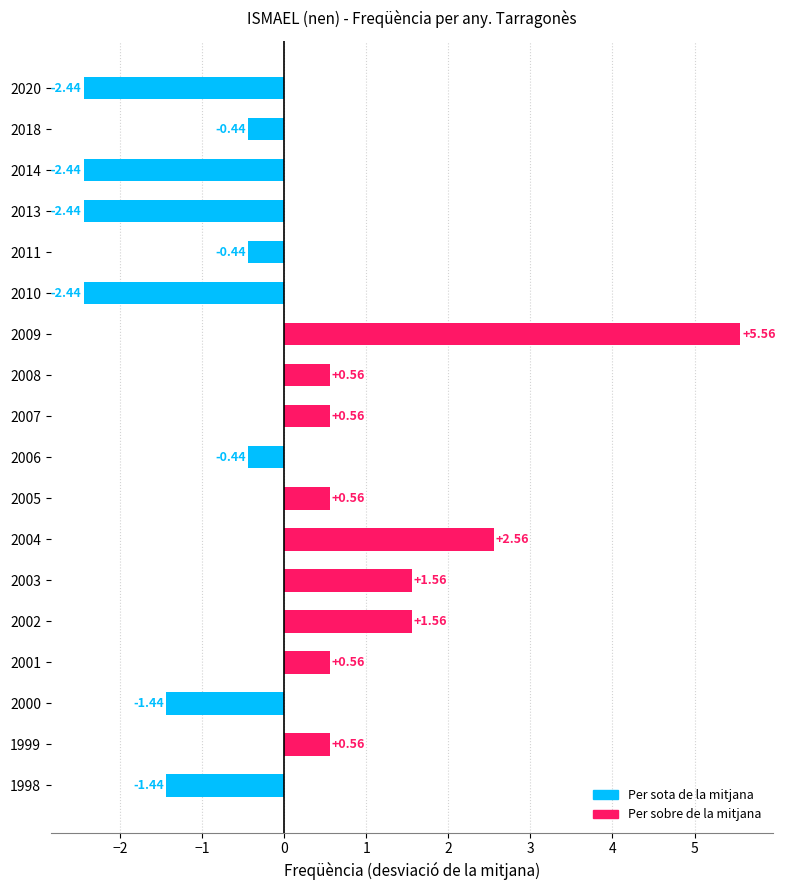

Between 2002 and 2004, which is larger?

2004